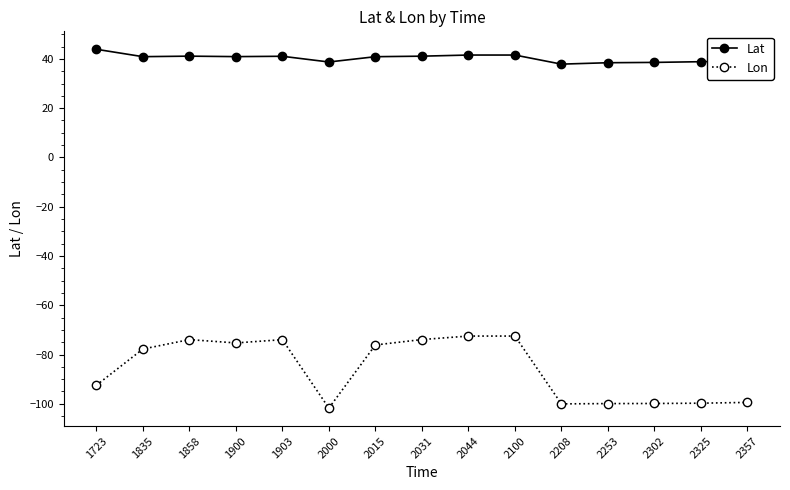

At which label does Lat first exceed 40?

1723